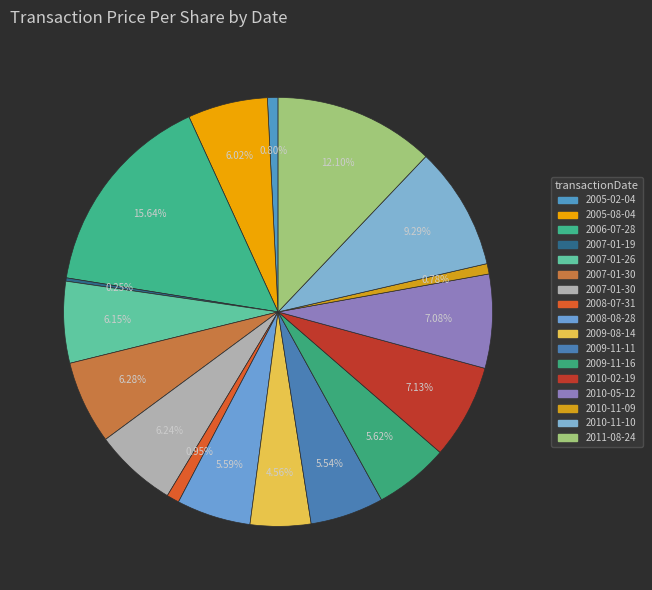

What is the largest slice in the pie chart?

2006-07-28